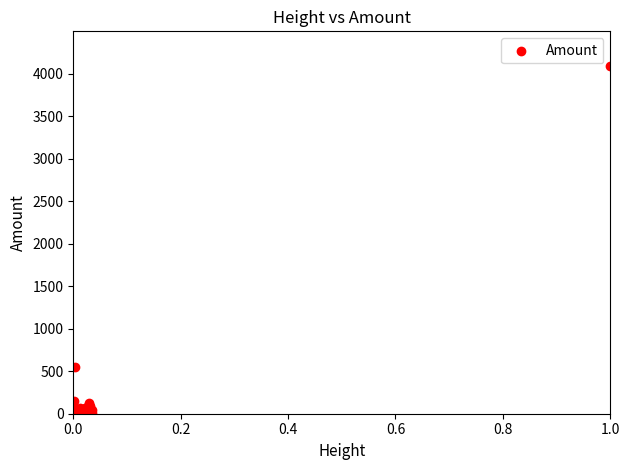

What Y value in the scatter plot is closest to 2047?

543.8